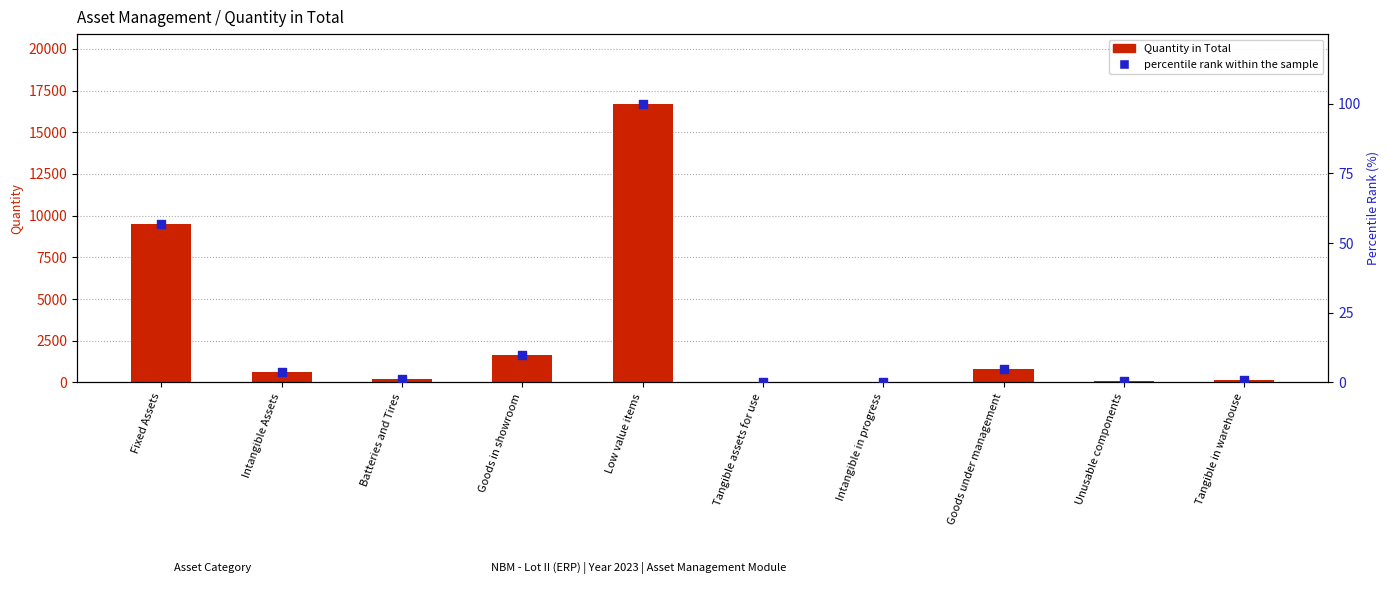

At which category is the sum across all series the highest?

Low value items